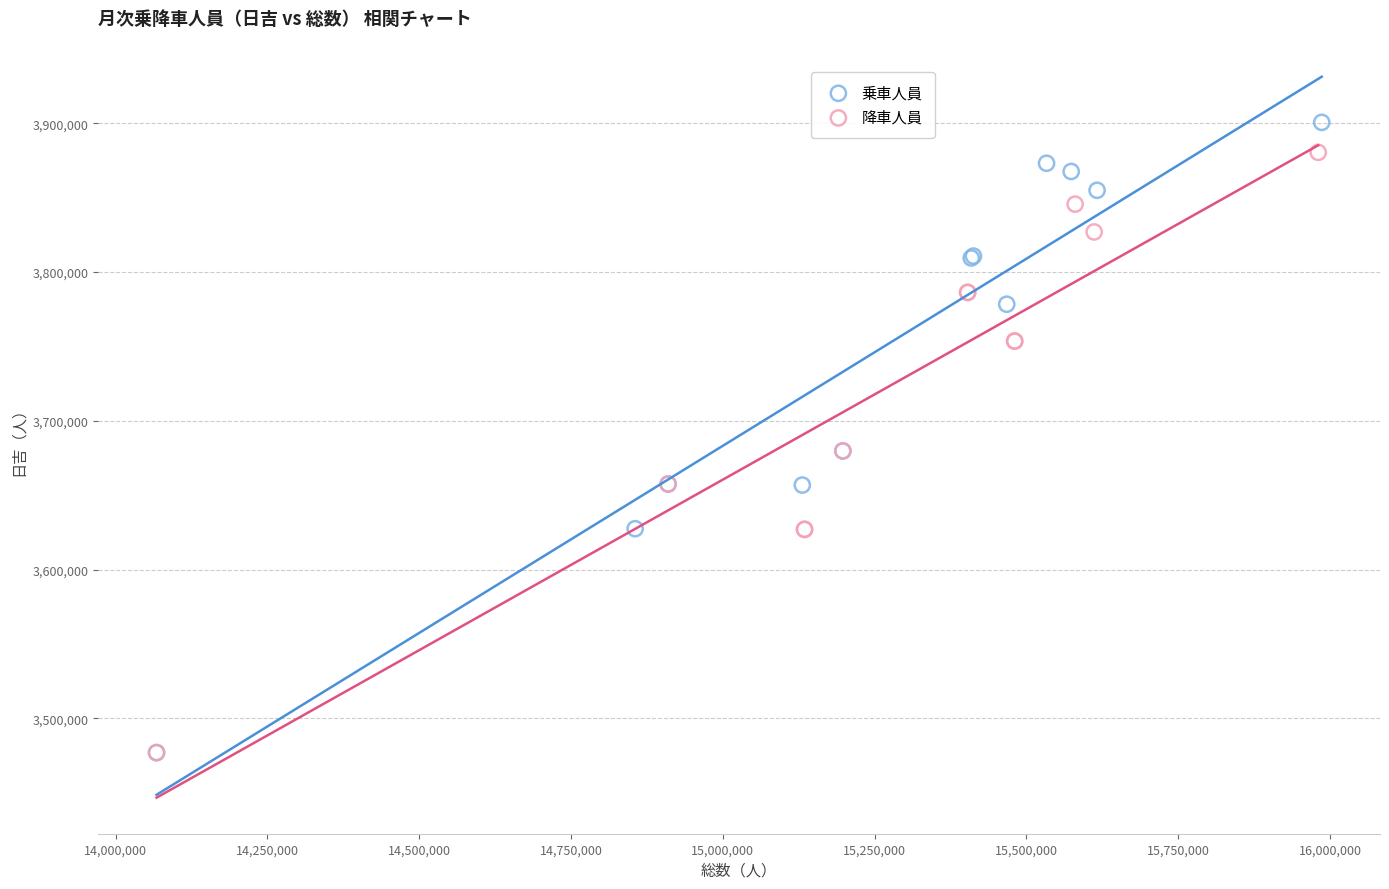

Which series reaches the maximum Y coordinate?

乗車人員